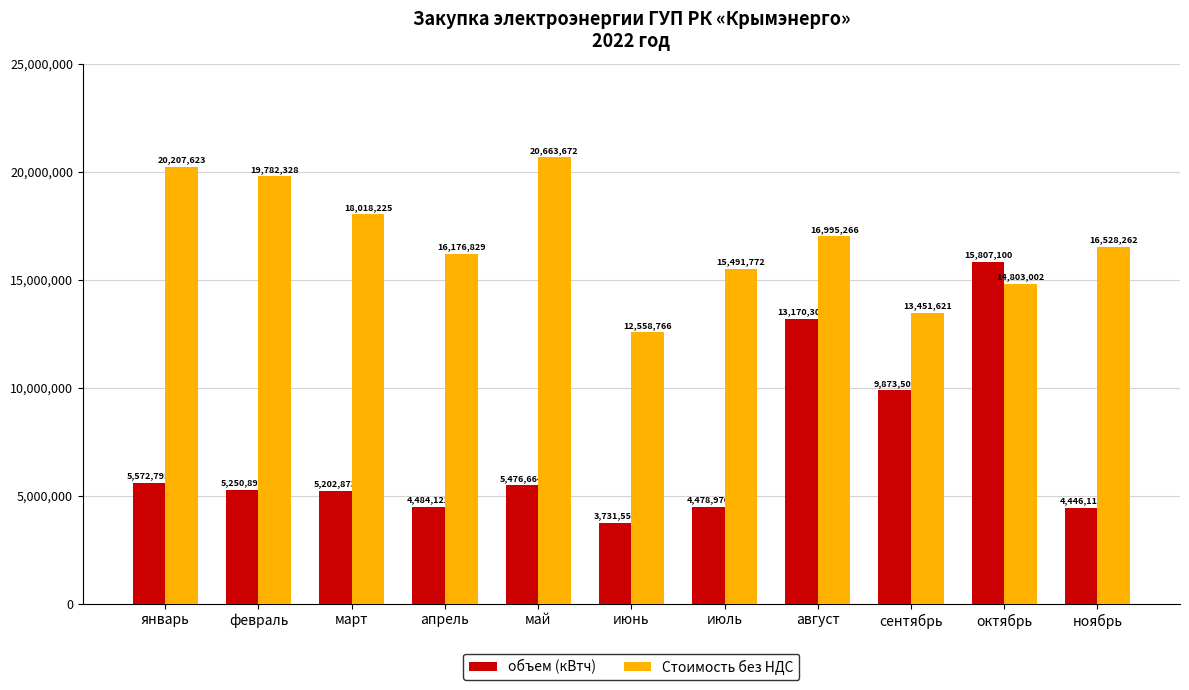

True or false: Стоимость без НДС has a value of 16176828.8 at апрель.

True